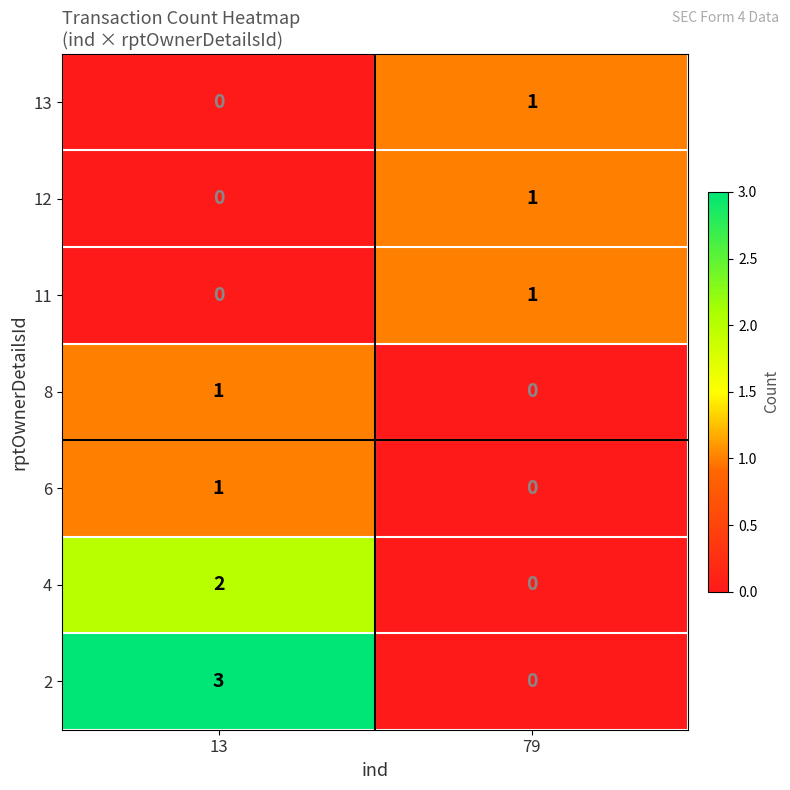

Which category has the lowest value in the 12 series?

13